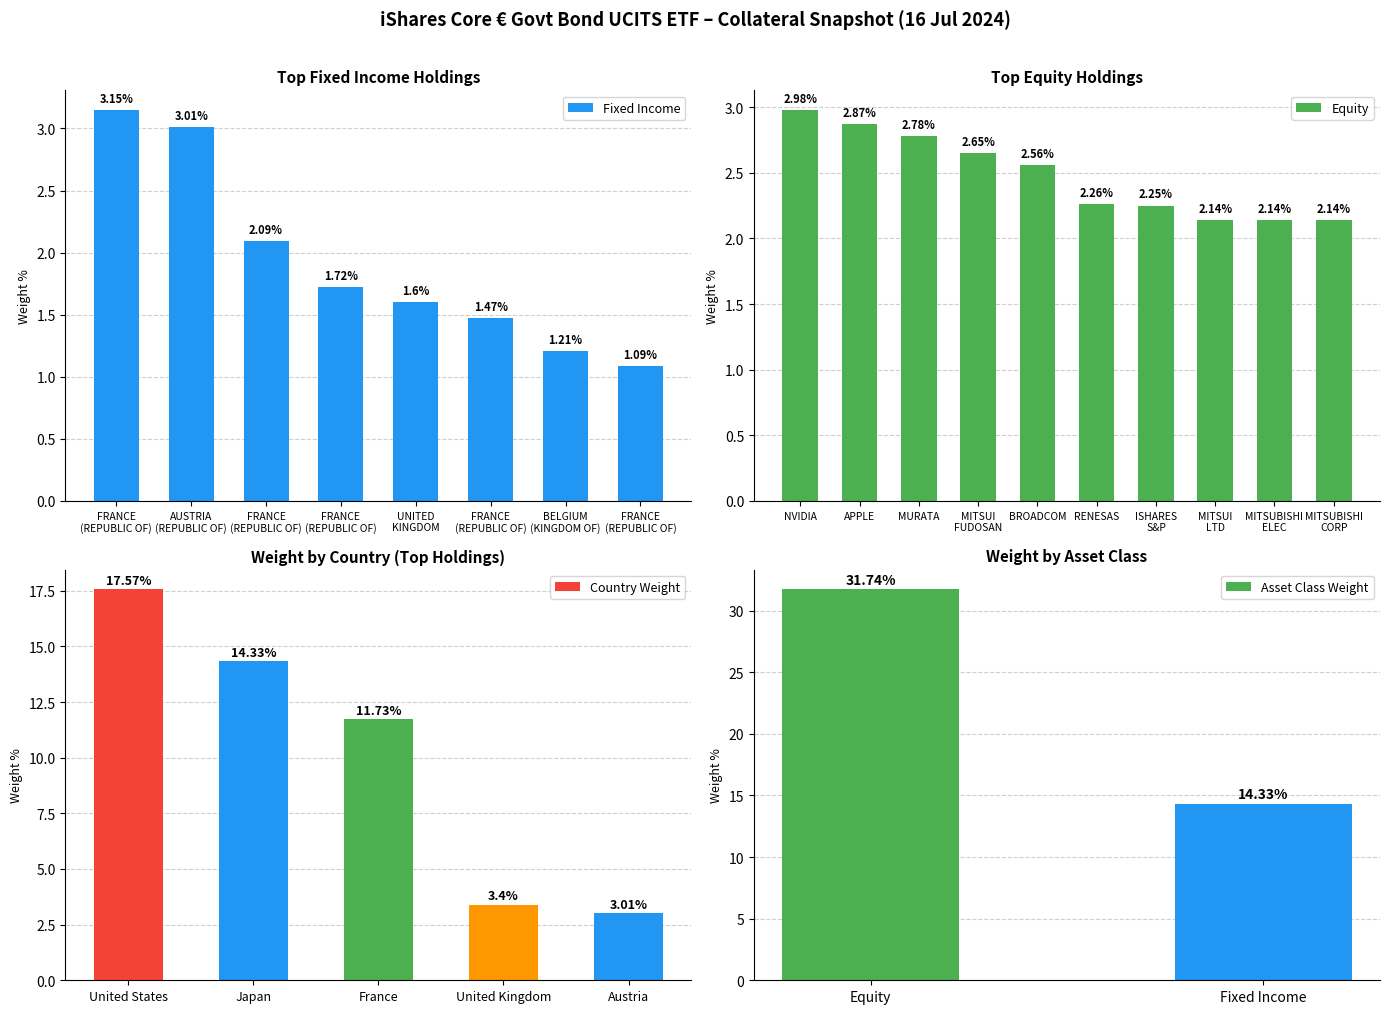

The value at FRANCE
(REPUBLIC OF) is 0.9. True or false?

False